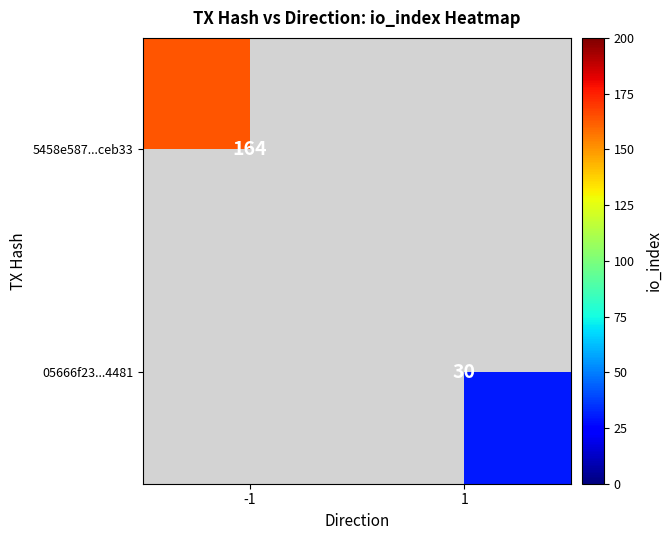

Is it true that 5458e587...ceb33 equals 260 at -1?

False